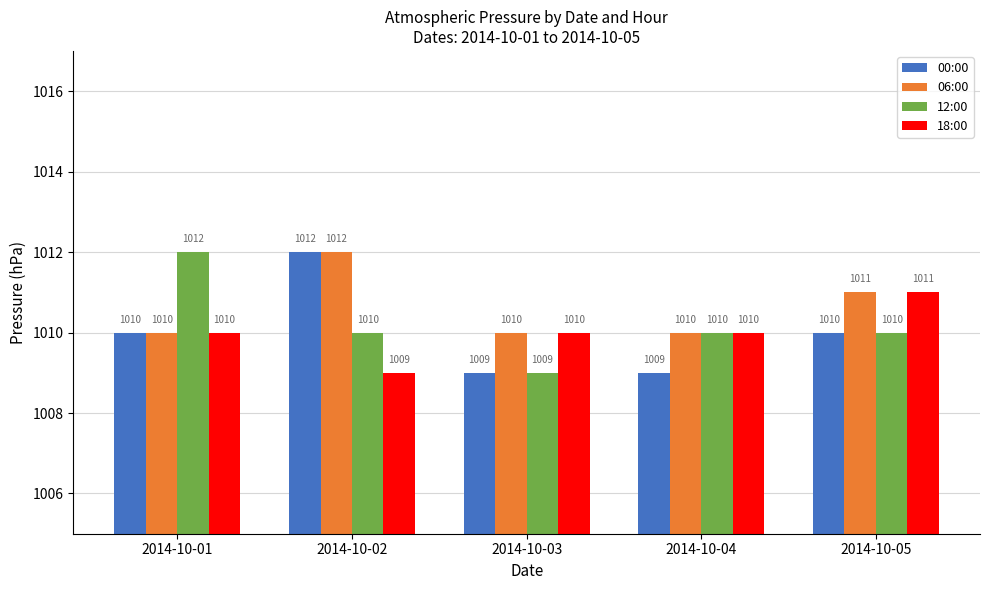

Is the value of 18:00 at 2014-10-01 greater than the value of 06:00 at 2014-10-05?

No